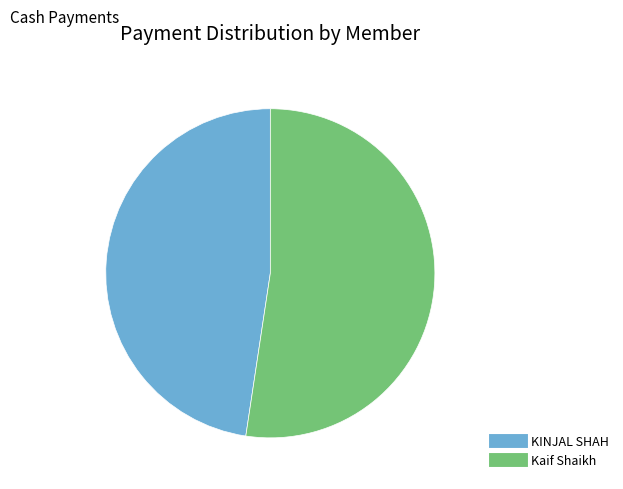

The KINJAL SHAH slice represents 48% of the pie. True or false?

True